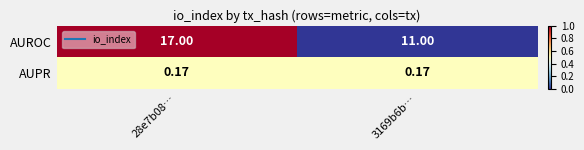

At 28e7b08…, list the series in order from largest to smallest.

AUROC, AUPR